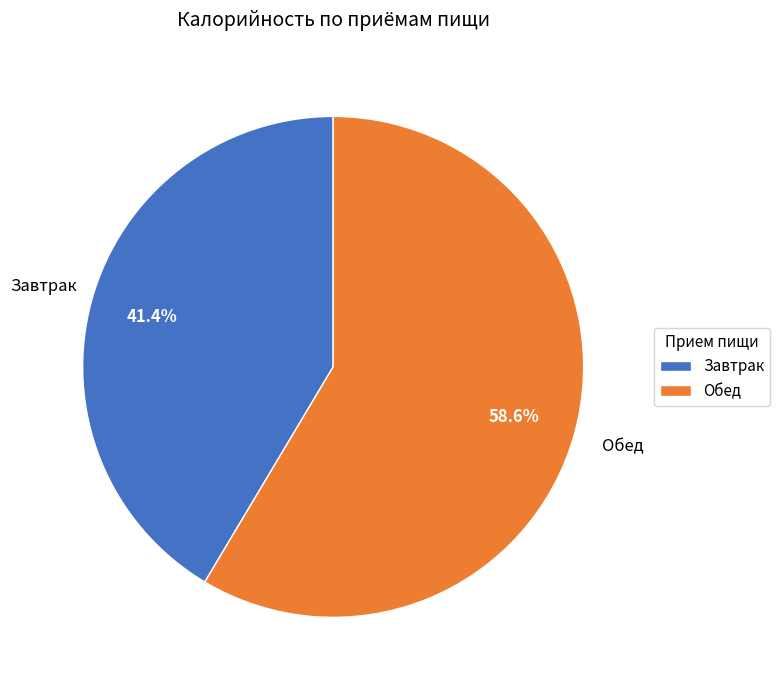

To the nearest percent, what percentage of the pie is Завтрак?

41%